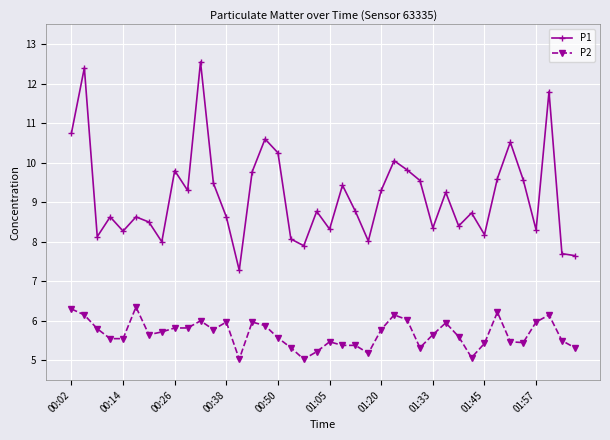

List the series in order of their overall mean, highest first.

P1, P2